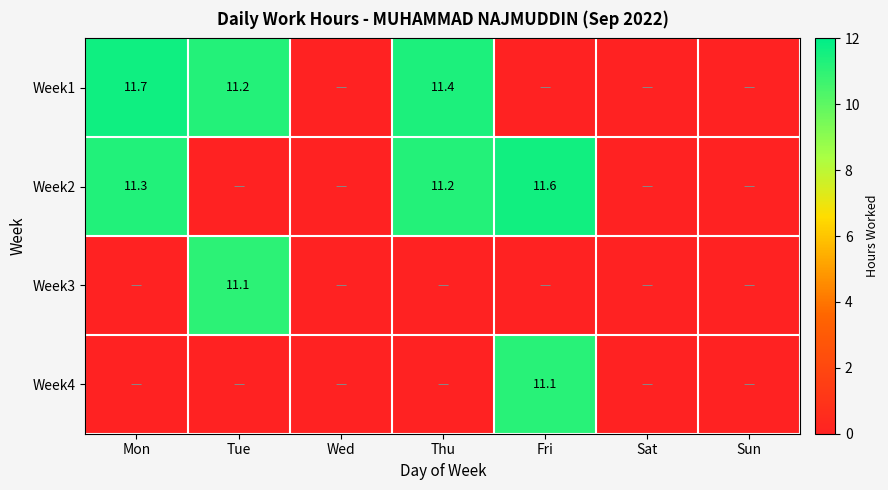

Is it true that Week1 equals 11.7 at Mon?

True